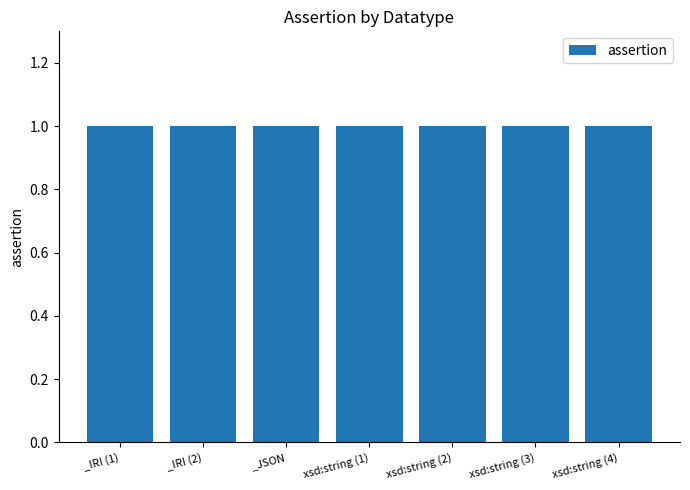

At which category is the sum across all series the highest?

_IRI